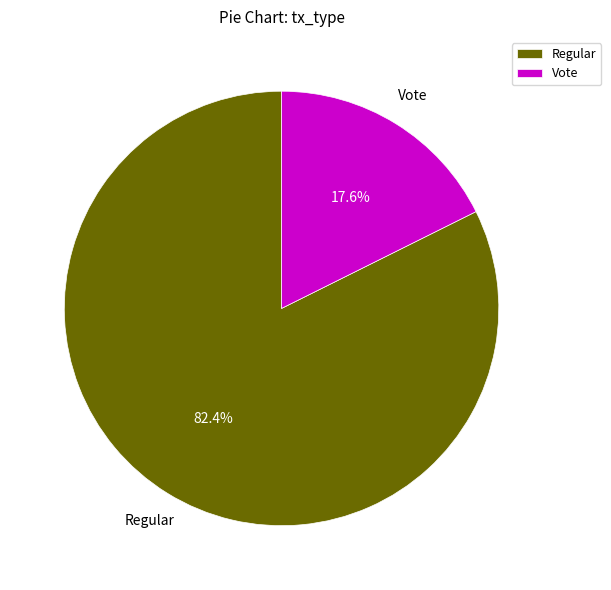

Does any single category account for the majority?

Yes